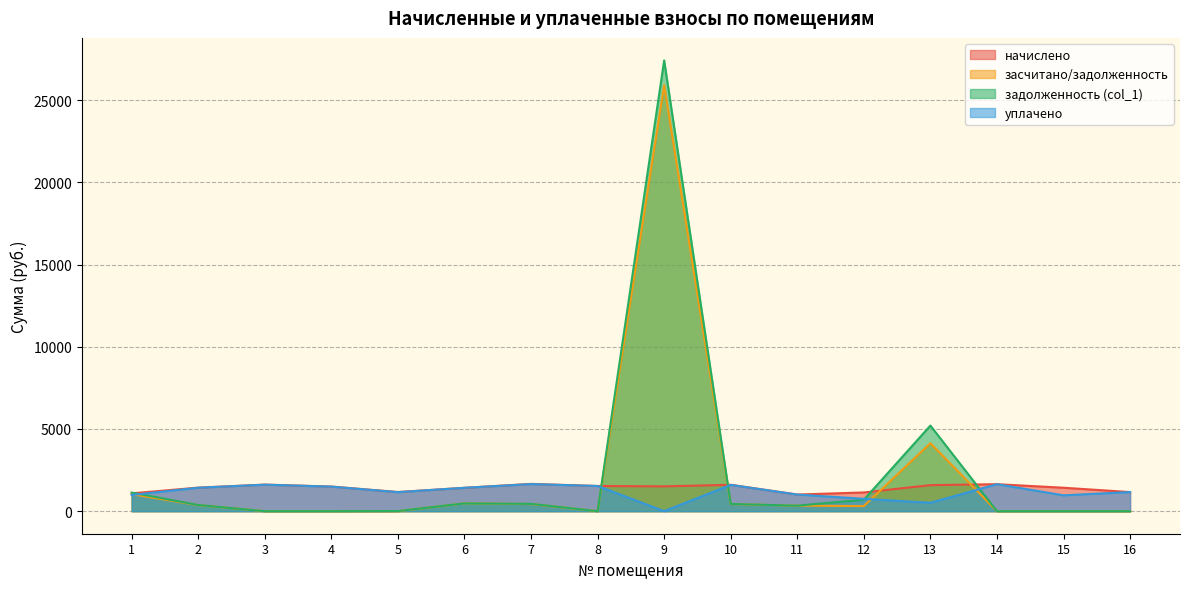

Which has a higher value, 2 or 5?

2